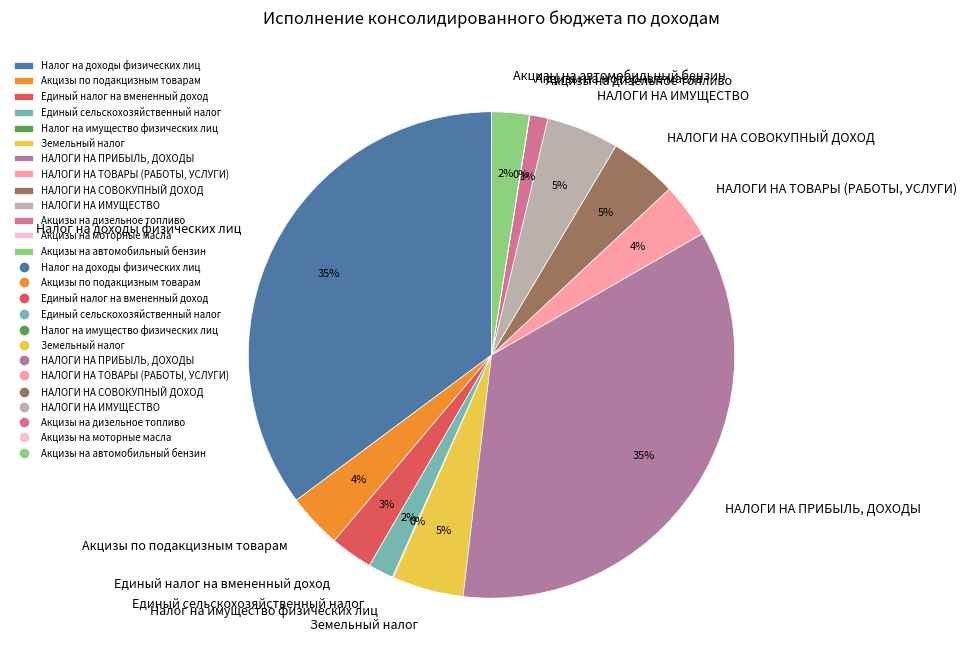

What percentage is the НАЛОГИ НА СОВОКУПНЫЙ ДОХОД slice, to the nearest percent?

5%